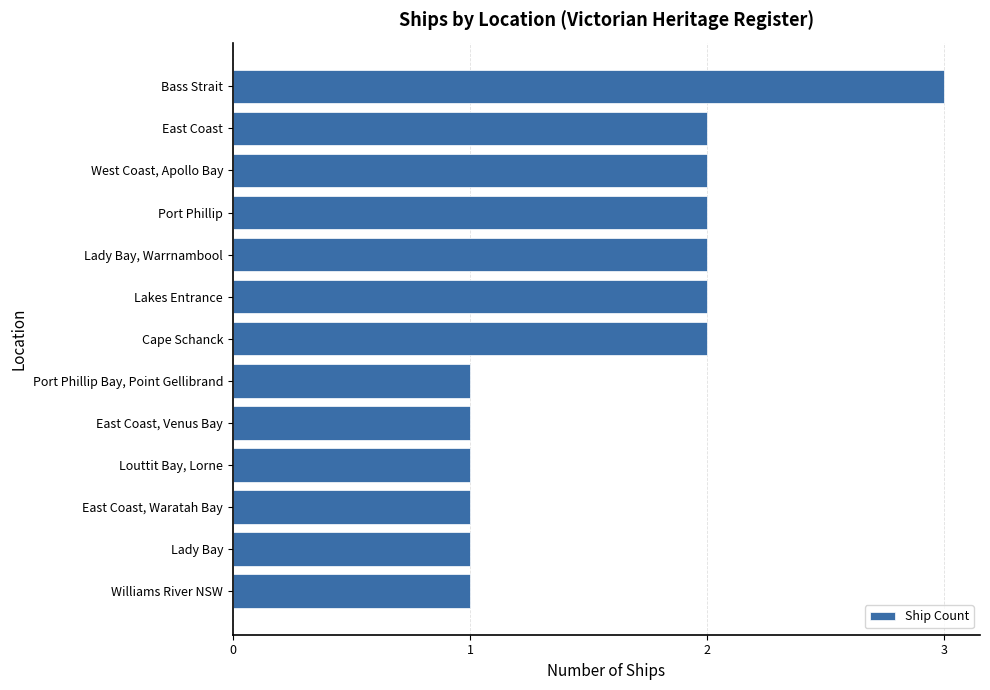

What is the greatest value displayed?

3